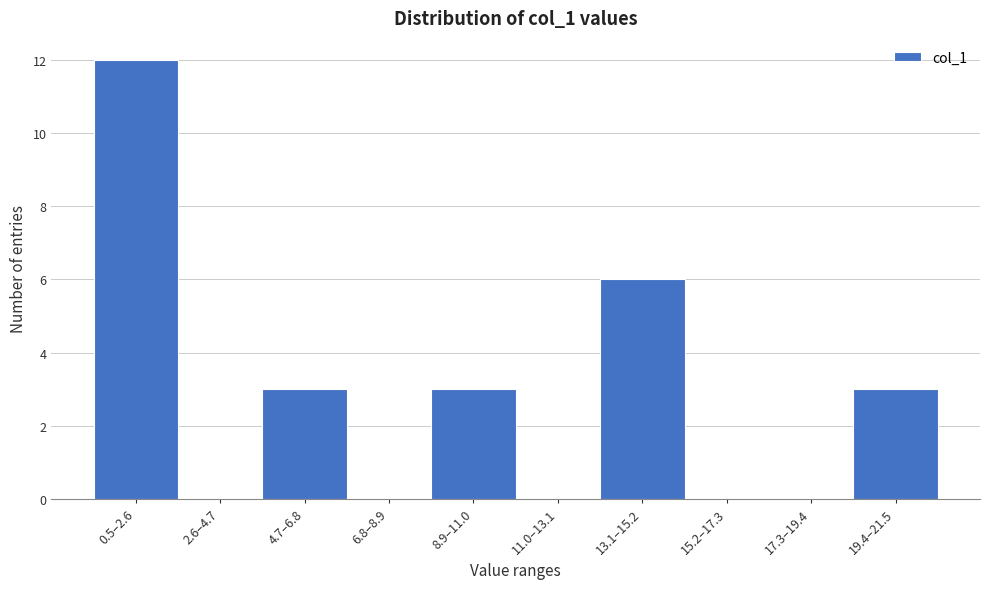

Reading left to right, transcribe all the data shown in this chart.

0.5–2.6=12	2.6–4.7=0	4.7–6.8=3	6.8–8.9=0	8.9–11.0=3	11.0–13.1=0	13.1–15.2=6	15.2–17.3=0	17.3–19.4=0	19.4–21.5=3